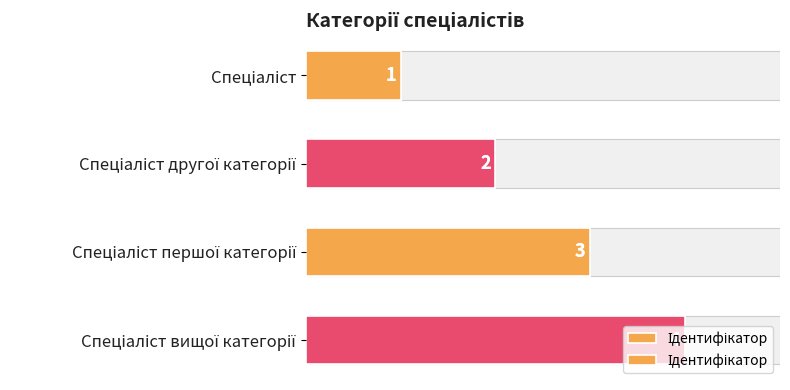

What is the ratio of the value at 3 to the value at 0?

4.0